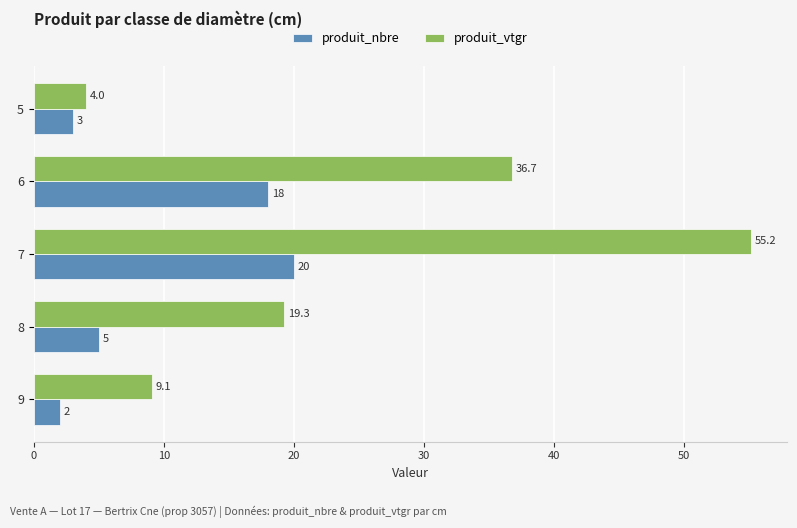

Which series has the largest range (max minus min)?

produit_vtgr